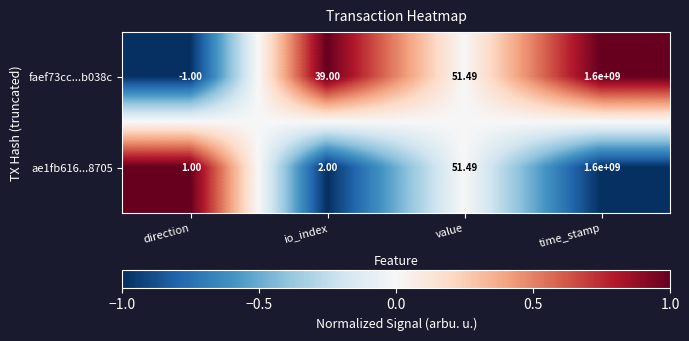

At which label does faef73cc...b038c reach its minimum?

direction